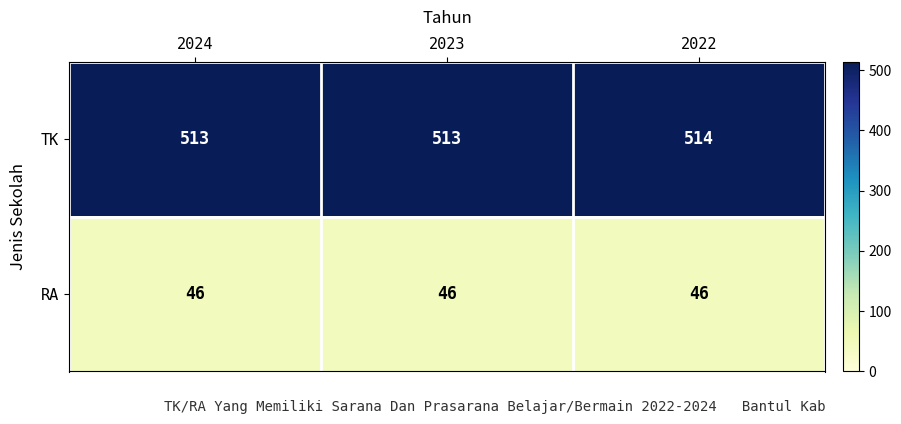

What is the smallest value displayed?

46